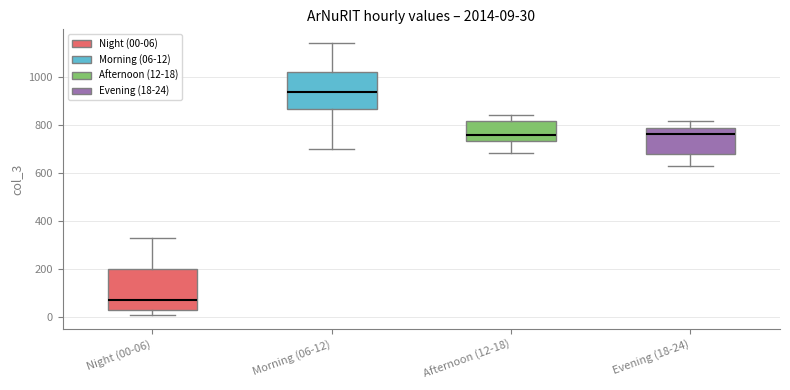

Which box has the lowest median line?

Night (00-06)